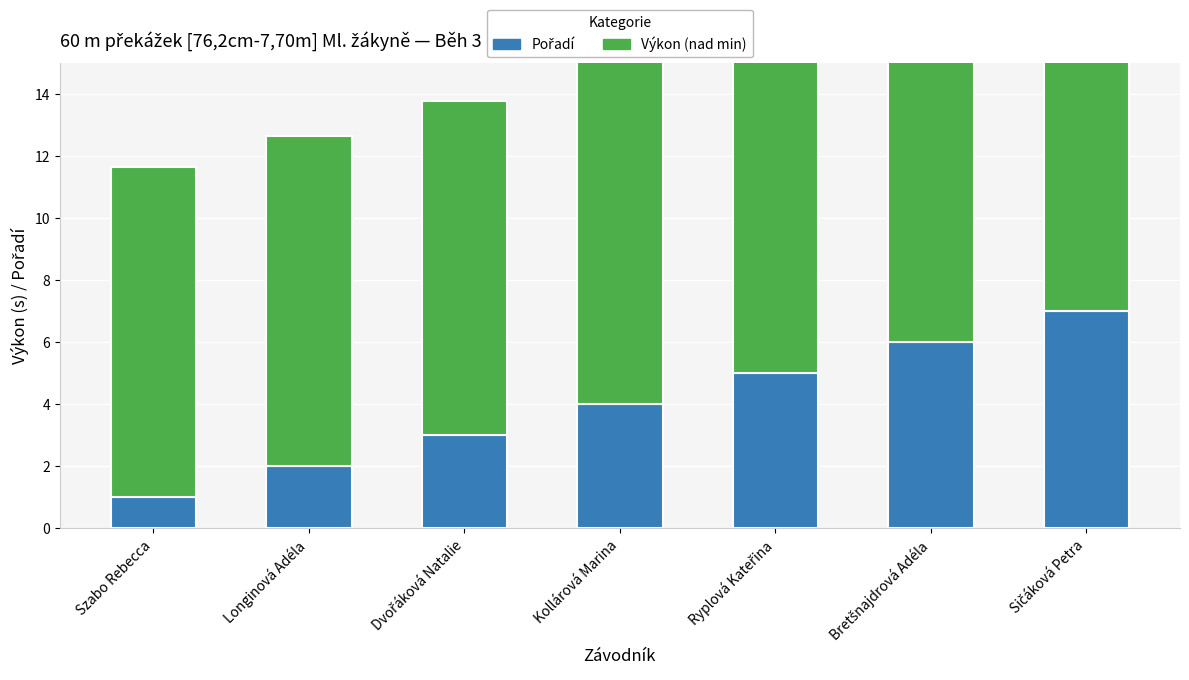

Count the Výkon (nad min) values in the range 10 to 11.

3